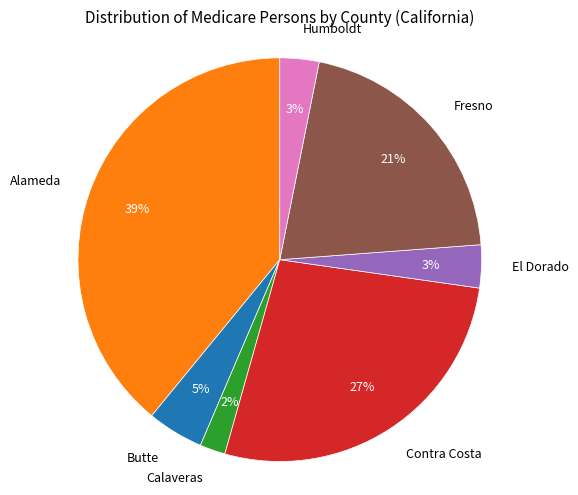

To the nearest percent, what is the difference between the largest and smallest slice percentages?

37%